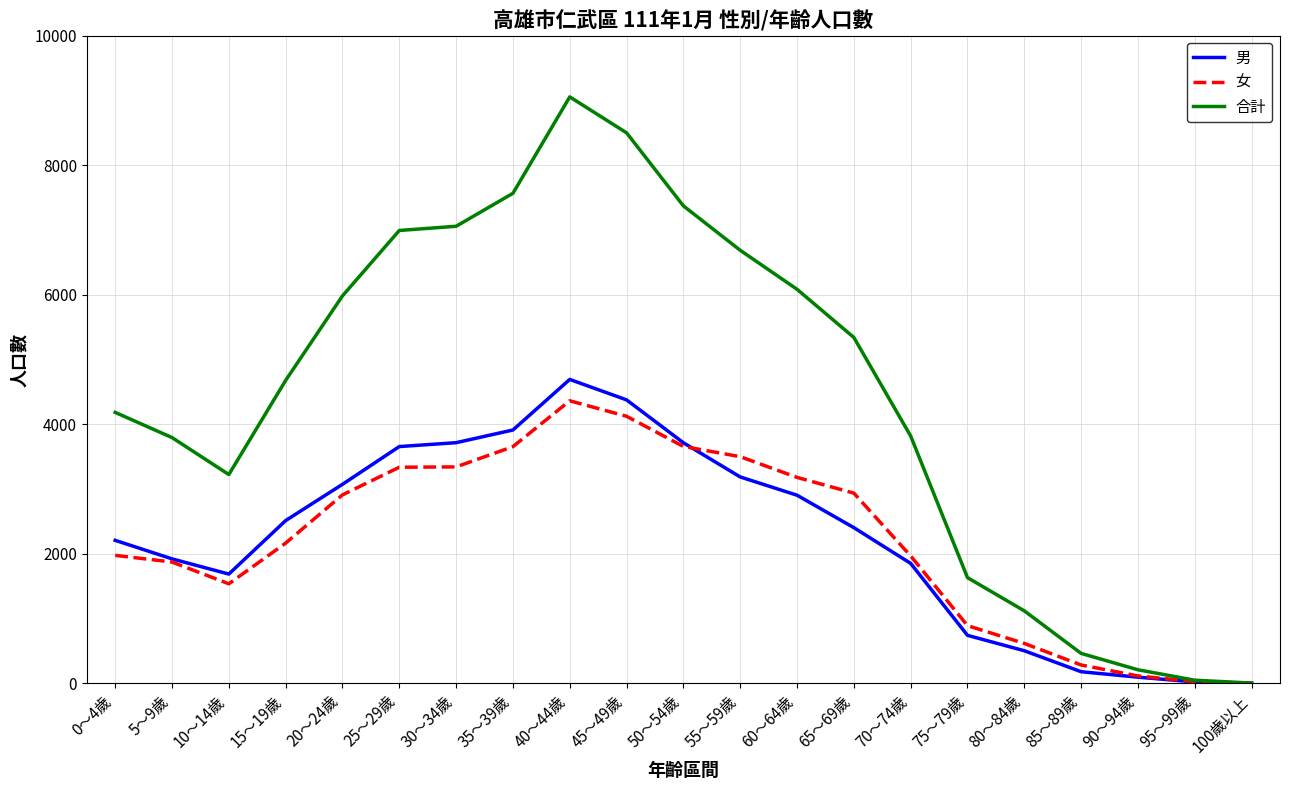

The 女 series shows 2937 at 65～69歲. True or false?

True